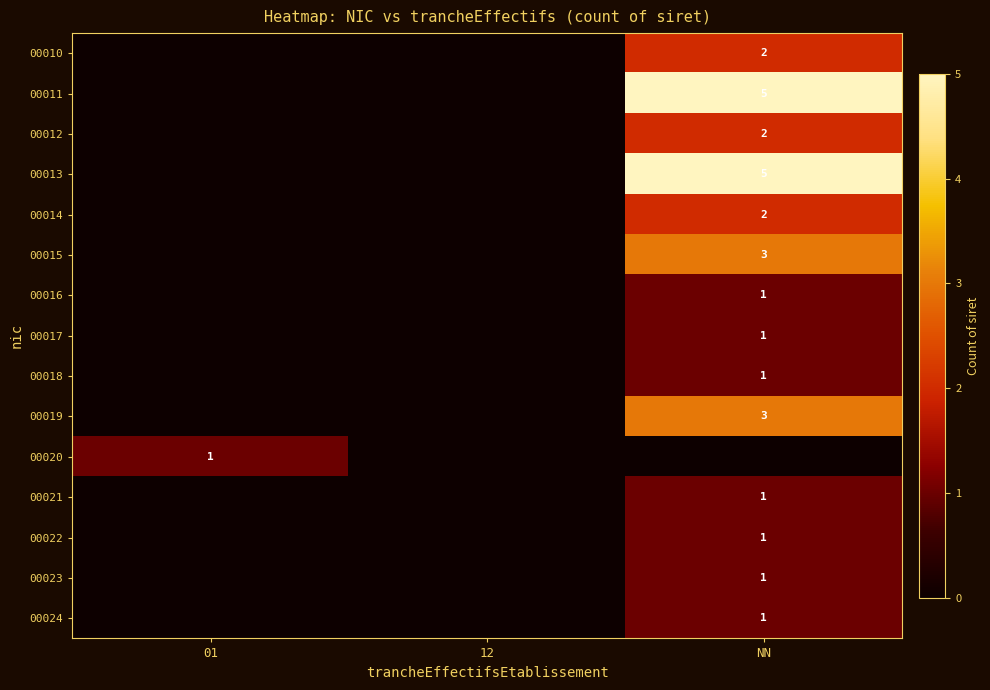

What is the greatest value displayed?

5